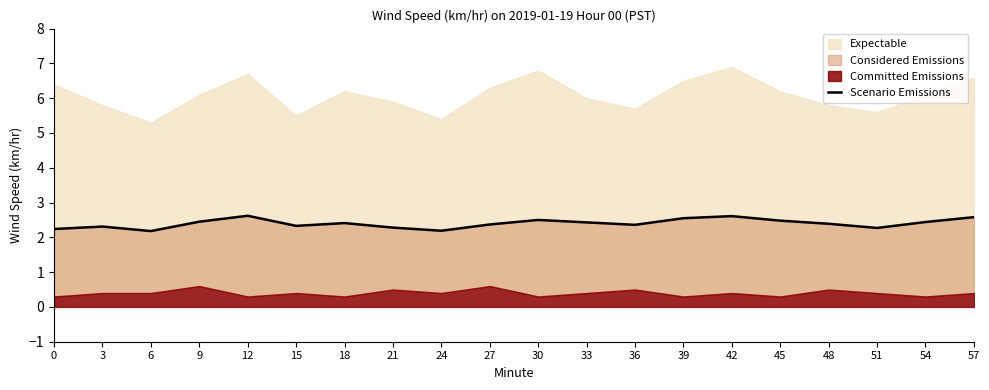

Rank the categories by value from lowest to highest.

6, 24, 0, 51, 21, 3, 15, 36, 27, 48, 18, 33, 54, 9, 45, 30, 39, 57, 42, 12